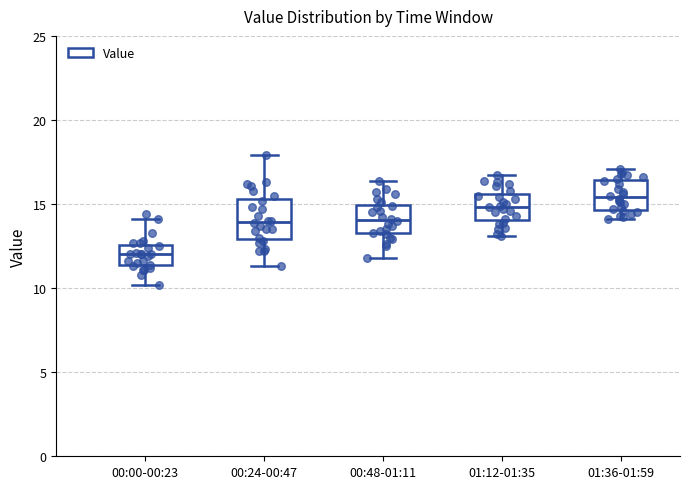

Reading left to right, read every box against the y-axis: the position of its median line, the range the box covers, and the ends of its whiskers. The values are not printed on the chart, so give them approximately, as read against the axis.

00:00-00:23: median 12.0, box 11.5 to 12.5, whiskers 10.0 to 14.0
00:24-00:47: median 14.0, box 13.0 to 15.5, whiskers 11.5 to 18.0
00:48-01:11: median 14.0, box 13.5 to 15.0, whiskers 12.0 to 16.5
01:12-01:35: median 15.0, box 14.0 to 15.5, whiskers 13.0 to 16.5
01:36-01:59: median 15.5, box 14.5 to 16.5, whiskers 14.0 to 17.0